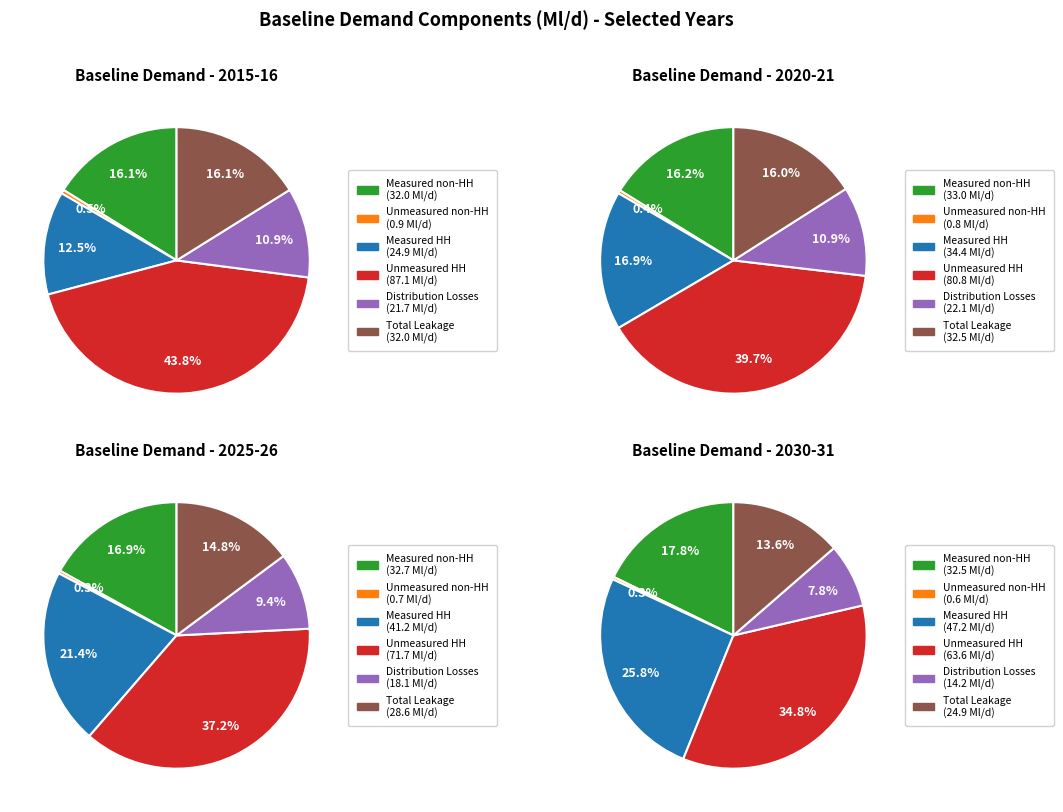

Does Total Leakage represent more than half of the total?

No